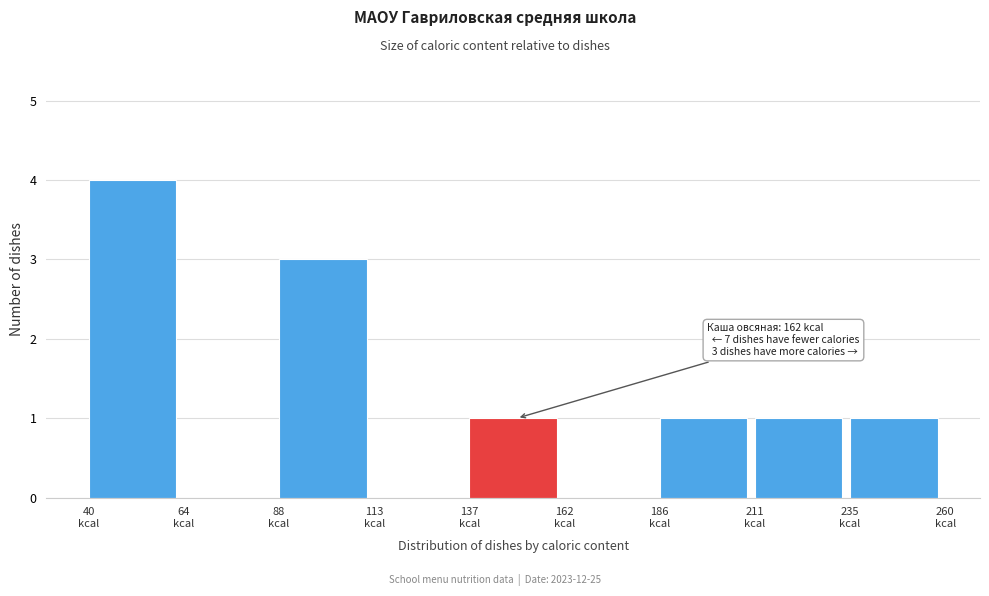

Over which range of the x-axis is the bar tallest?

40 to 65